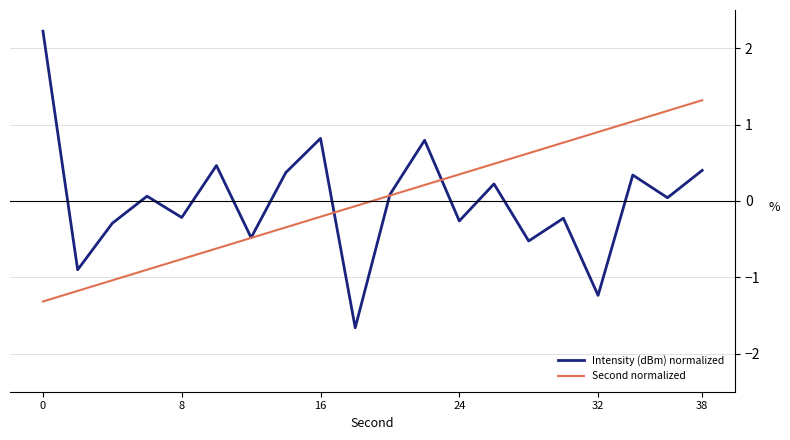

Which series has the largest range (max minus min)?

Intensity (dBm) normalized